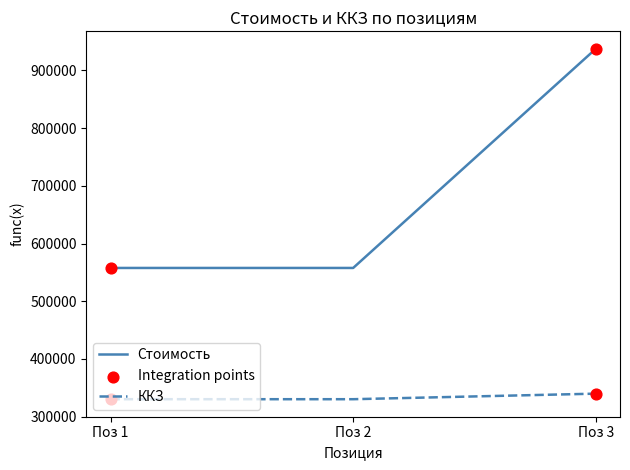

At which category is the sum across all series the highest?

Поз 3